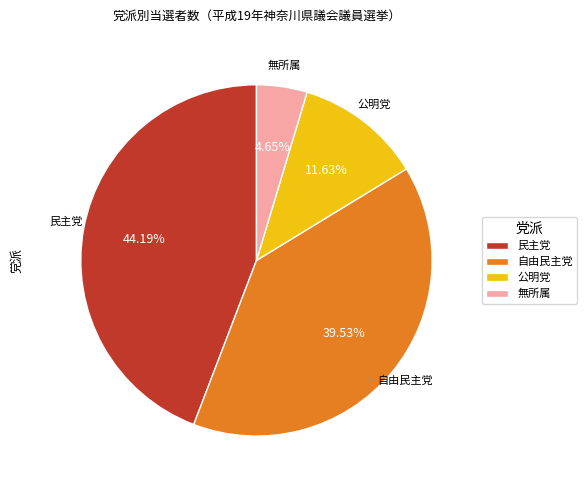

Count the number of slices in the pie.

4